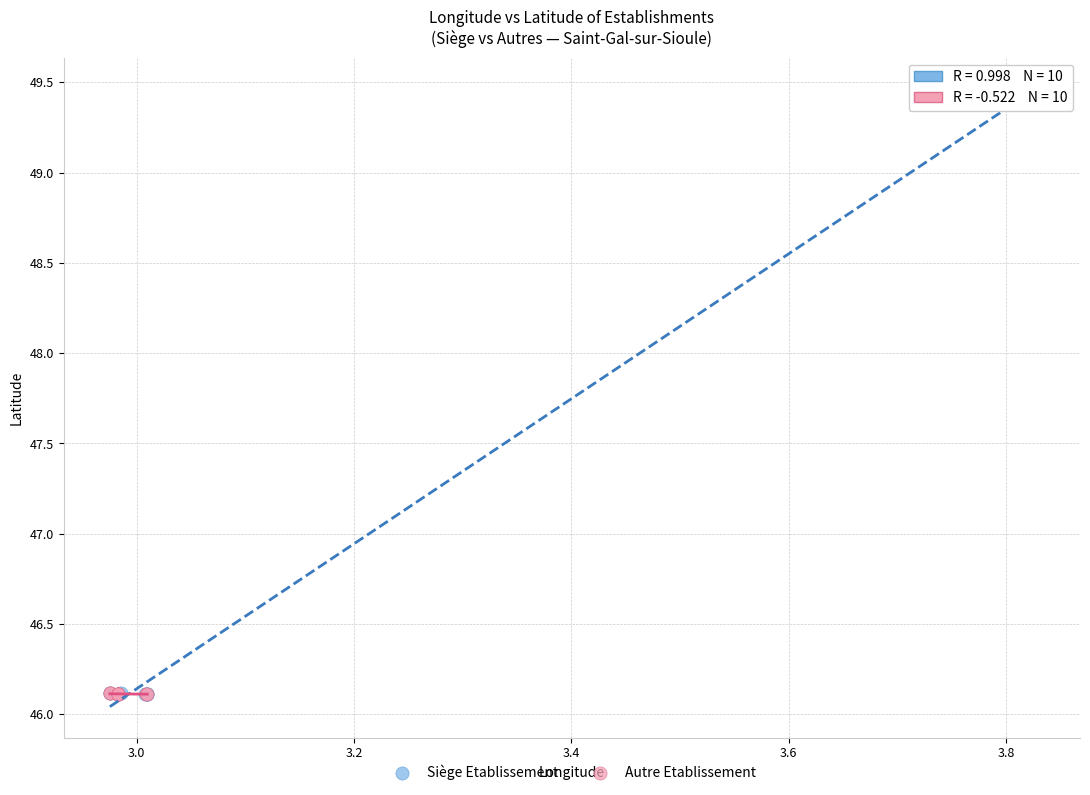

Which series has the widest spread of Y values?

Siège Etablissement